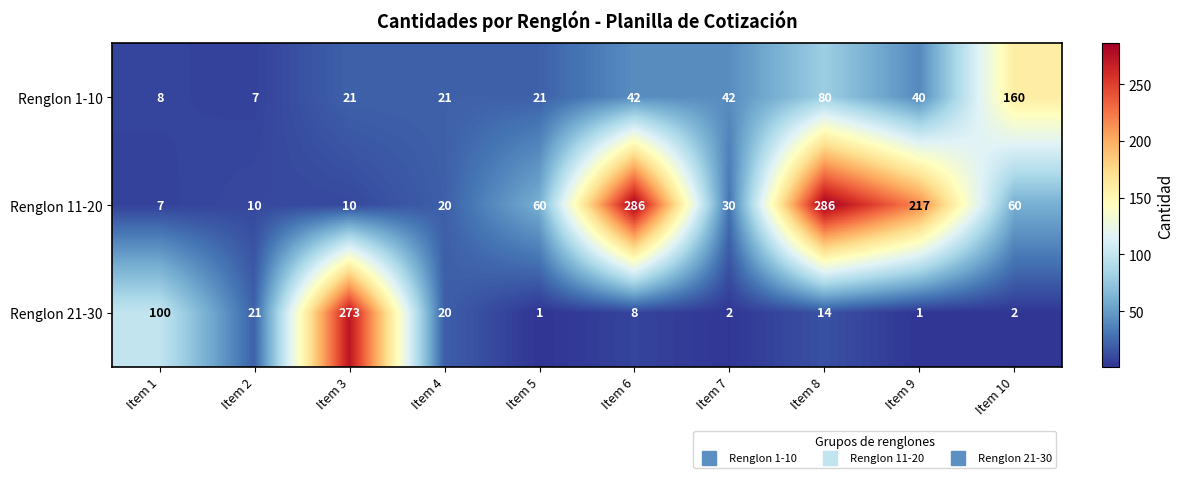

What is the difference between the maximum and second lowest values in the Renglon 21-30 series?

272